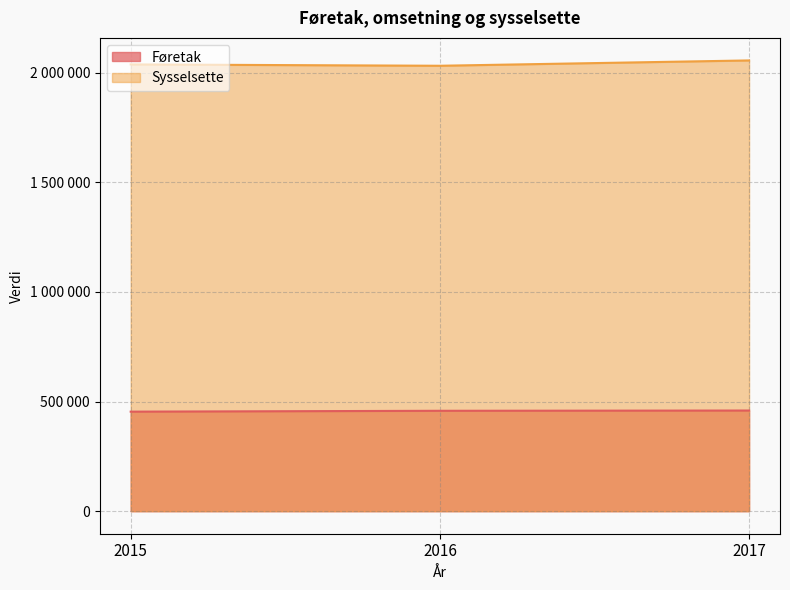

Reading left to right, list all the values displayed in this chart.

Føretak: 2015=453762	2016=457700	2017=458880
Sysselsette: 2015=2036818	2016=2030760	2017=2055077